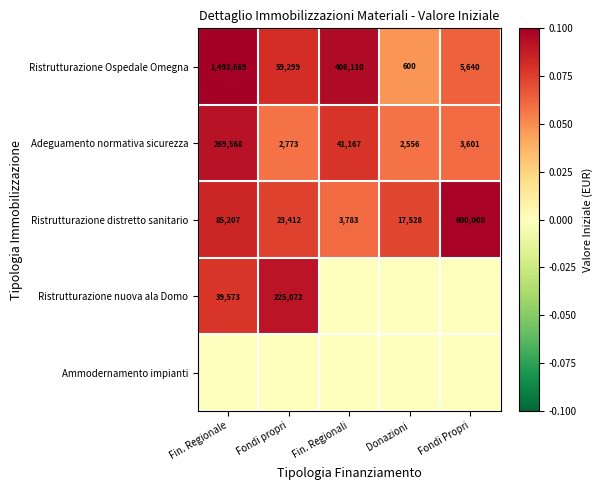

Is the value of Ristrutturazione nuova ala Domo at Fondi propri greater than the value of Ristrutturazione distretto sanitario at Fin. Regionali?

Yes